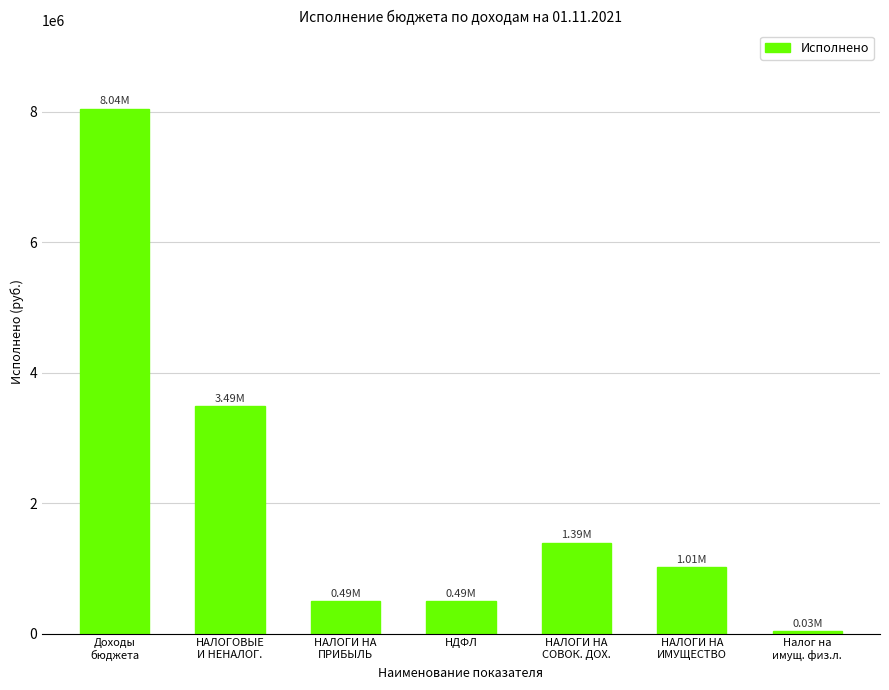

Approximately how many times larger is the value at НАЛОГОВЫЕ
И НЕНАЛОГ. compared to Налог на
имущ. физ.л.?

105.5